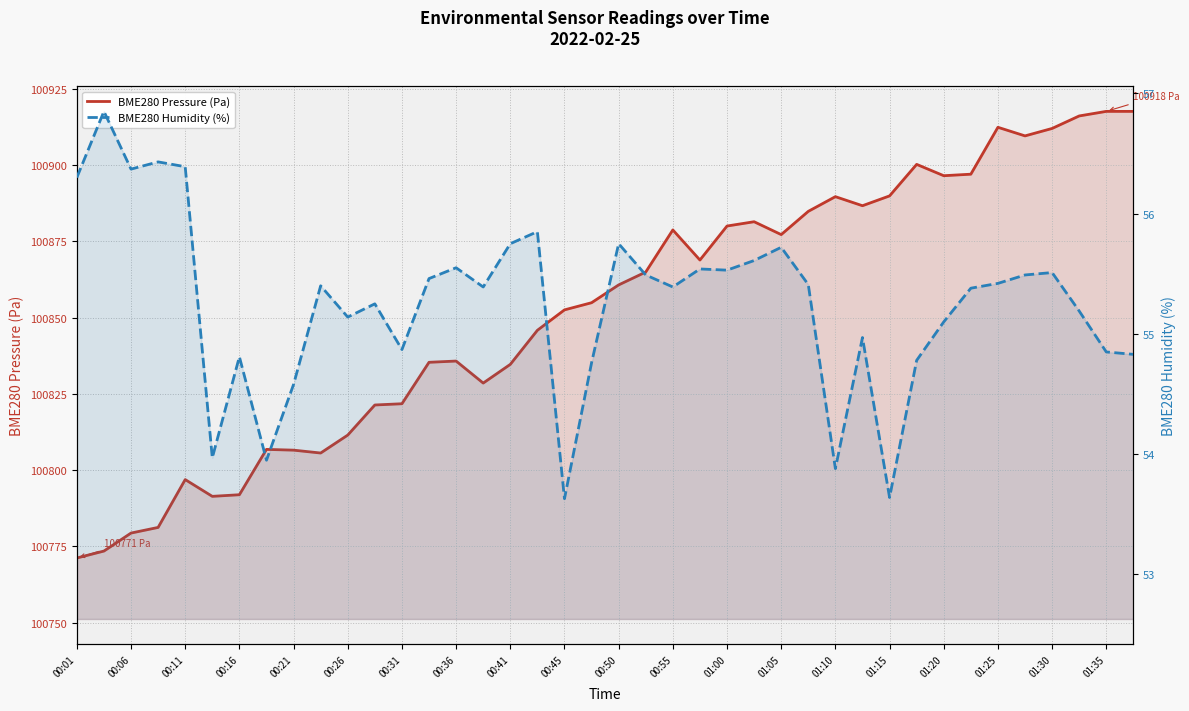

What is the sum of the BME280 Humidity (%) values at 01:05 and 00:31?

110.6